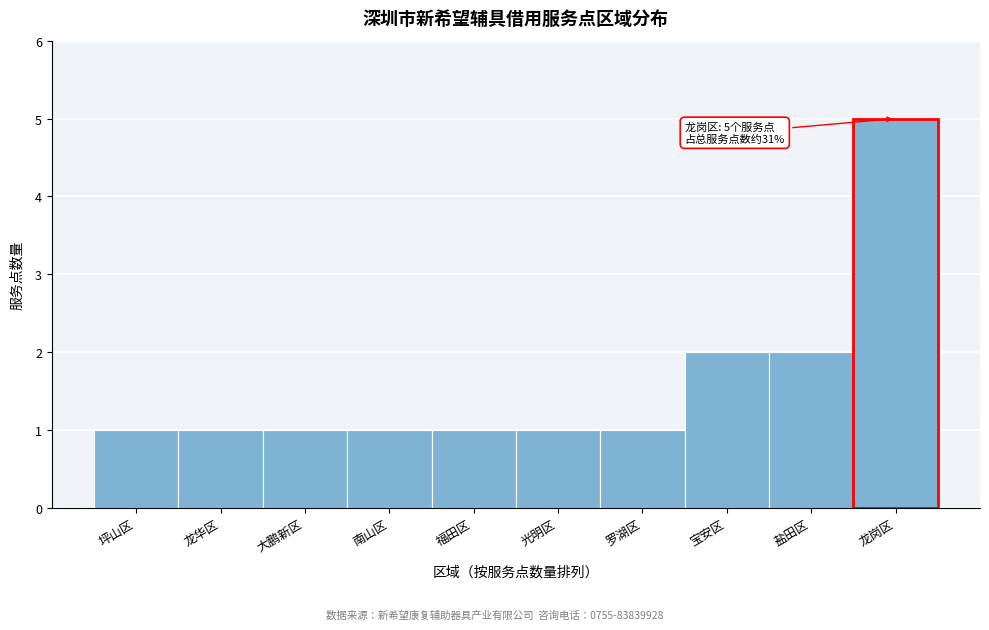

Reading left to right, what are all the values shown in this chart?

坪山区=1	龙华区=1	大鹏新区=1	南山区=1	福田区=1	光明区=1	罗湖区=1	宝安区=2	盐田区=2	龙岗区=5